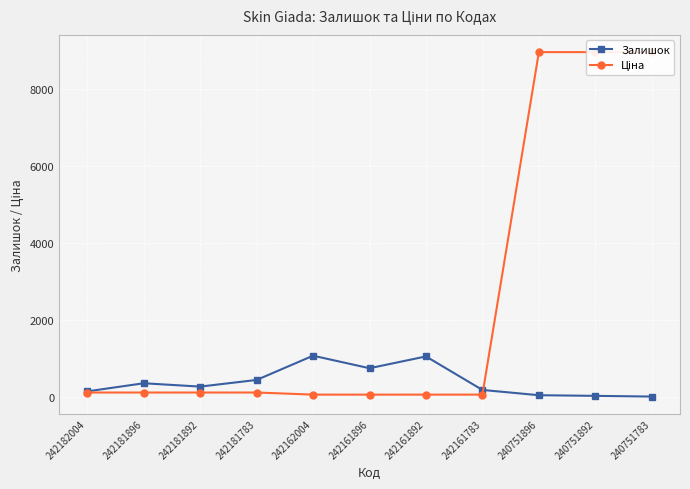

What is the difference between the maximum and minimum values in the Залишок series?

1063